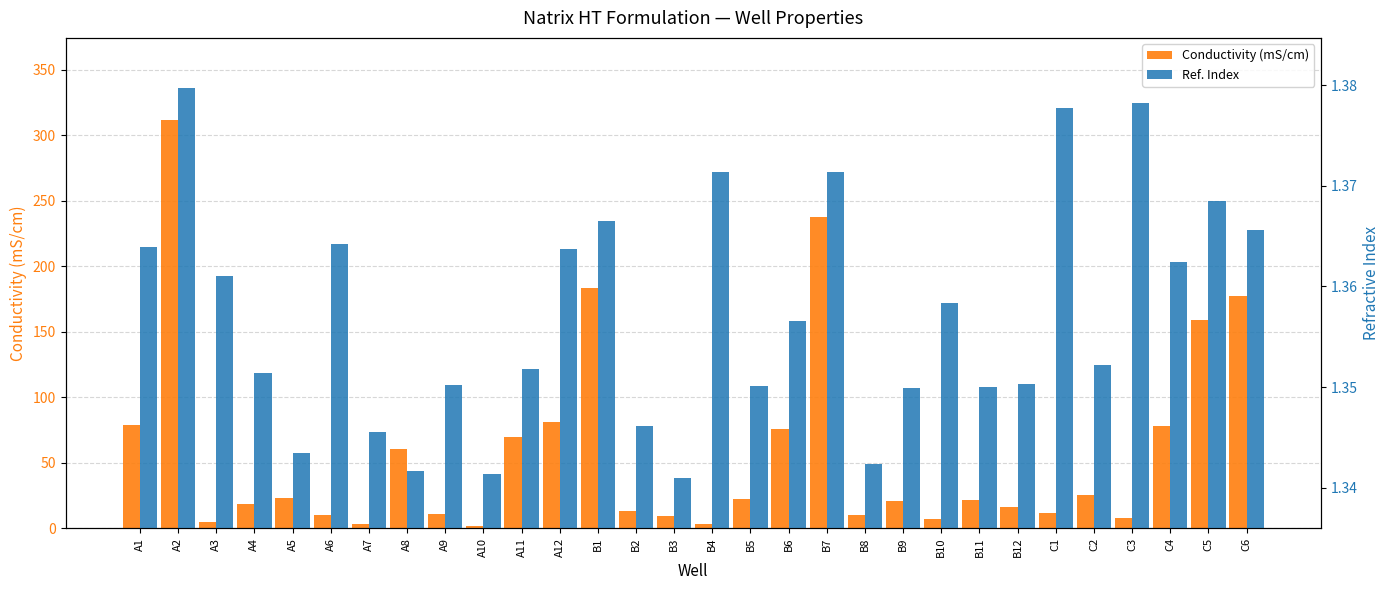

What is the label of the 4th bar from the right?

C3